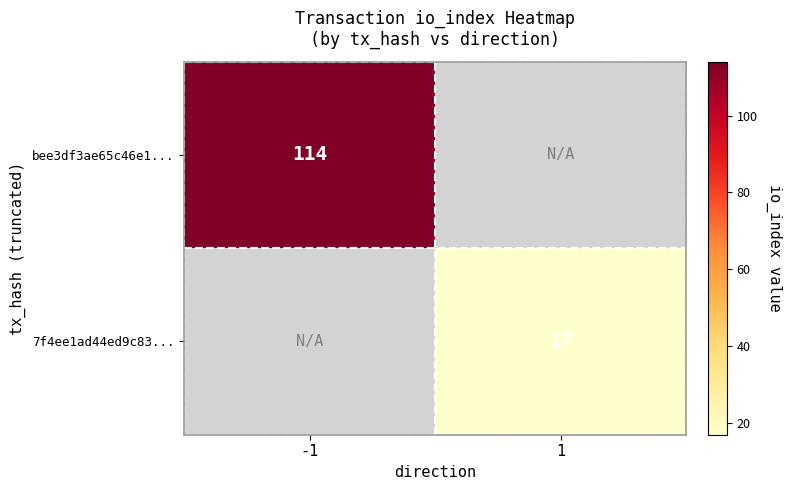

True or false: 7f4ee1ad44ed9c83... has a value of 17 at 1.

True